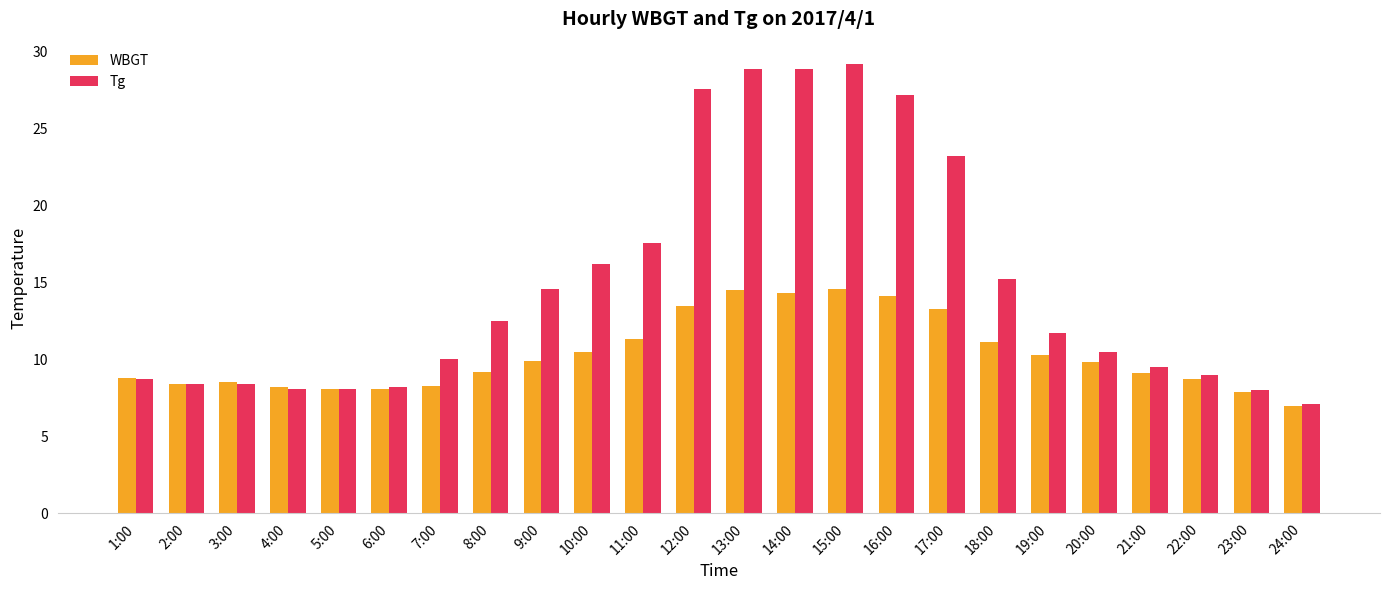

Which series has the widest spread of values?

Tg